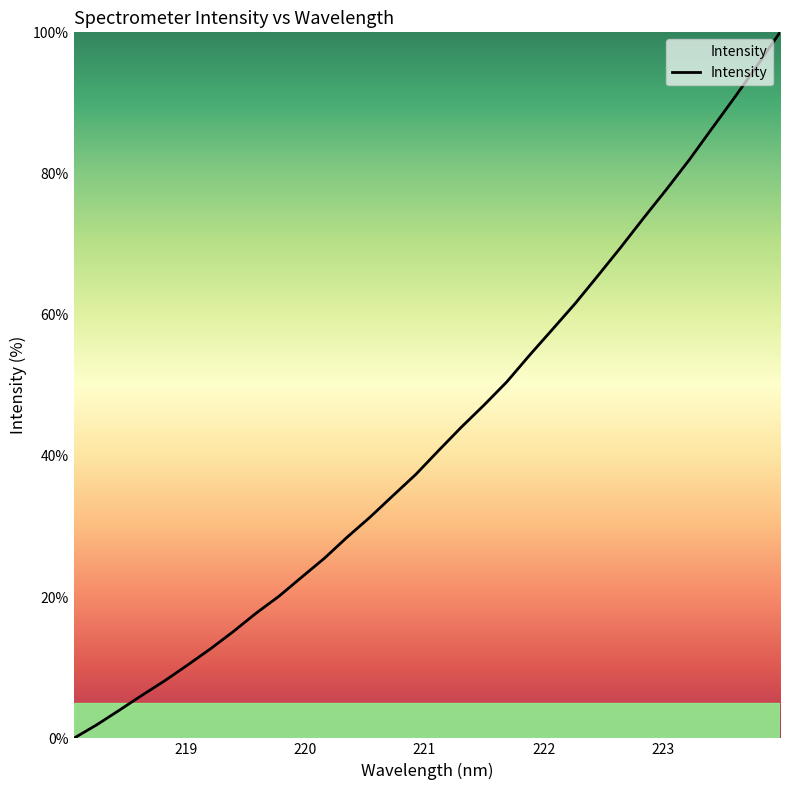

What is the average value?

42.9